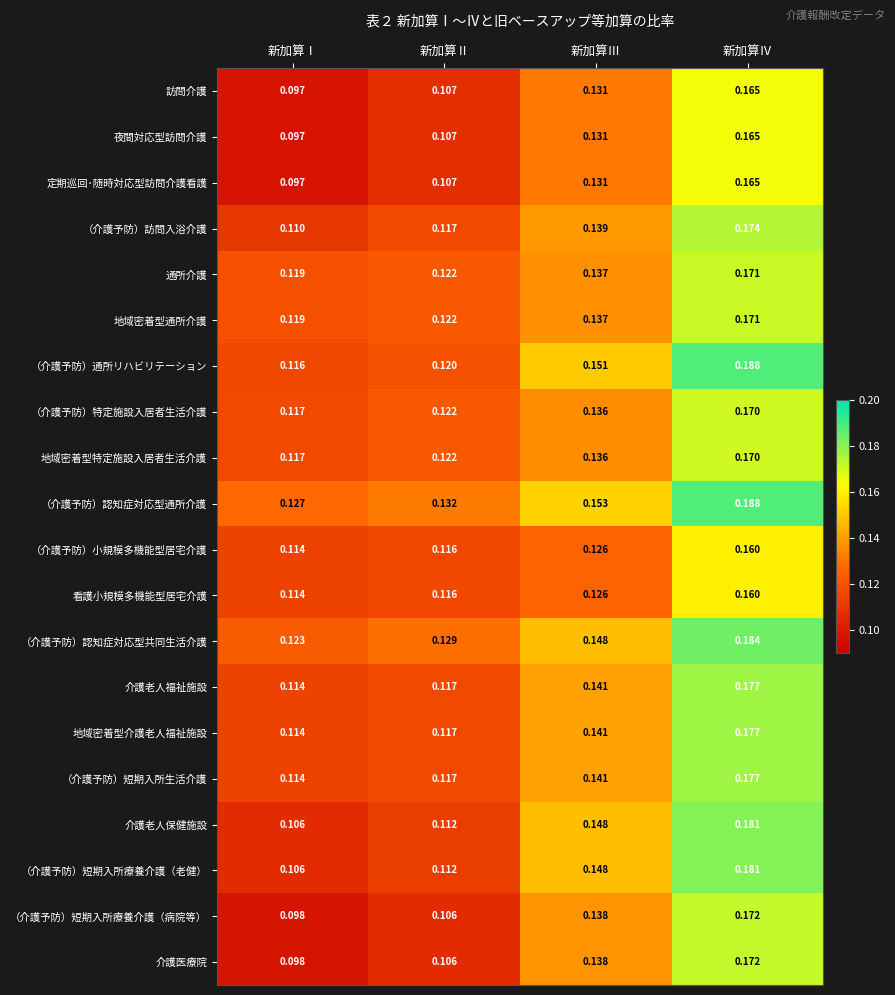

List the labels in order of （介護予防）短期入所療養介護（老健） value, largest first.

新加算Ⅳ, 新加算Ⅲ, 新加算Ⅱ, 新加算Ⅰ